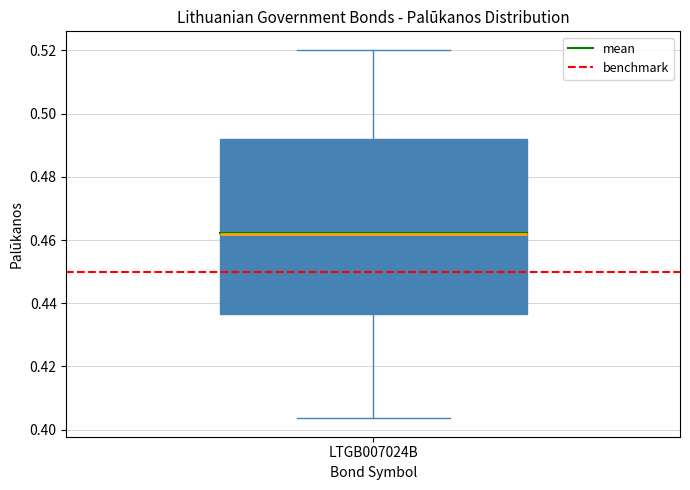

Where does the upper whisker of the box for LTGB007024B end on the y-axis? The values are not printed on the chart, so give them approximately, as read against the axis.

0.520